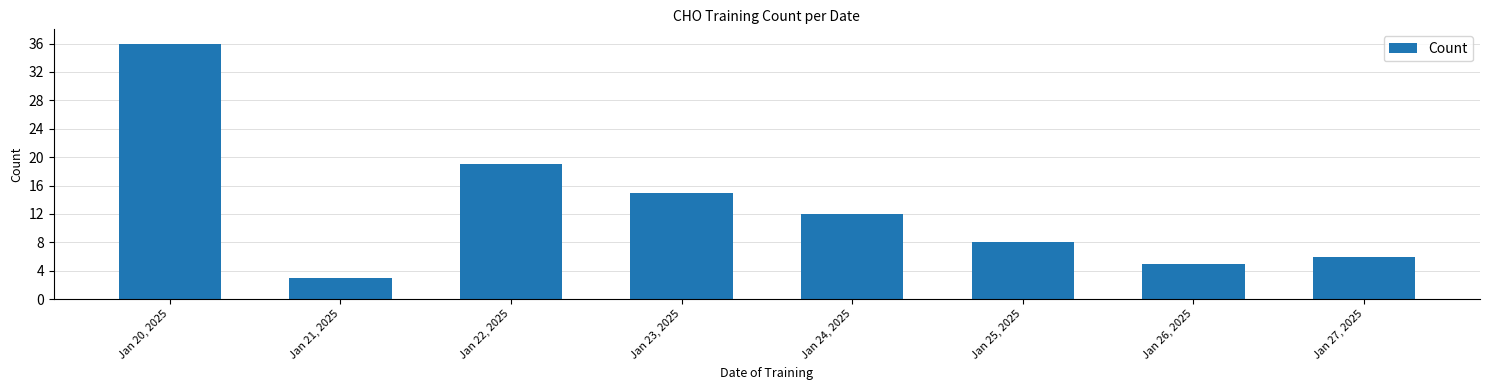

Reading right to left, list all the values displayed in this chart.

6	5	8	12	15	19	3	36